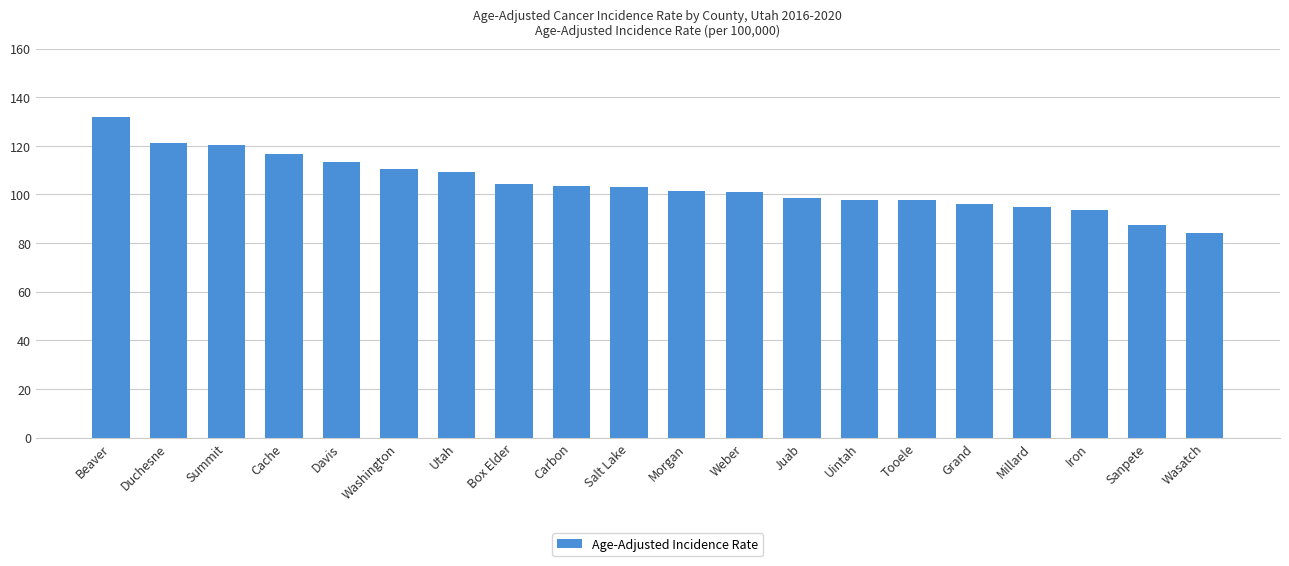

What is the difference between the maximum and minimum values?

47.6